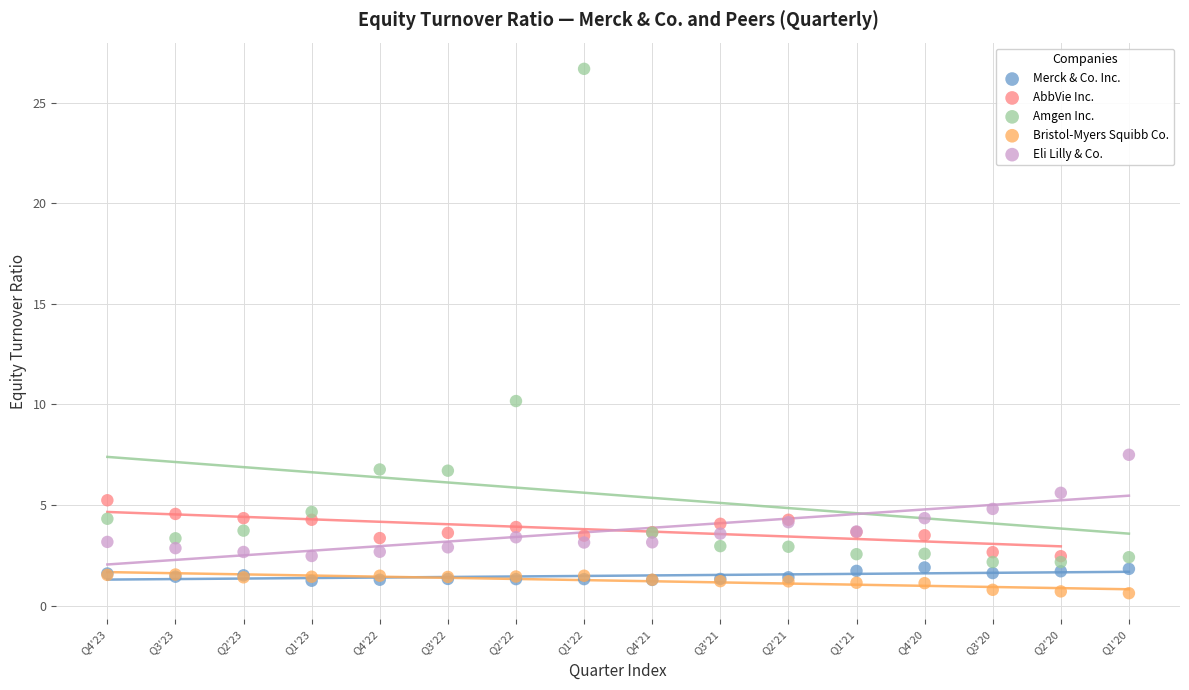

Which series contains the highest Y value?

Amgen Inc.